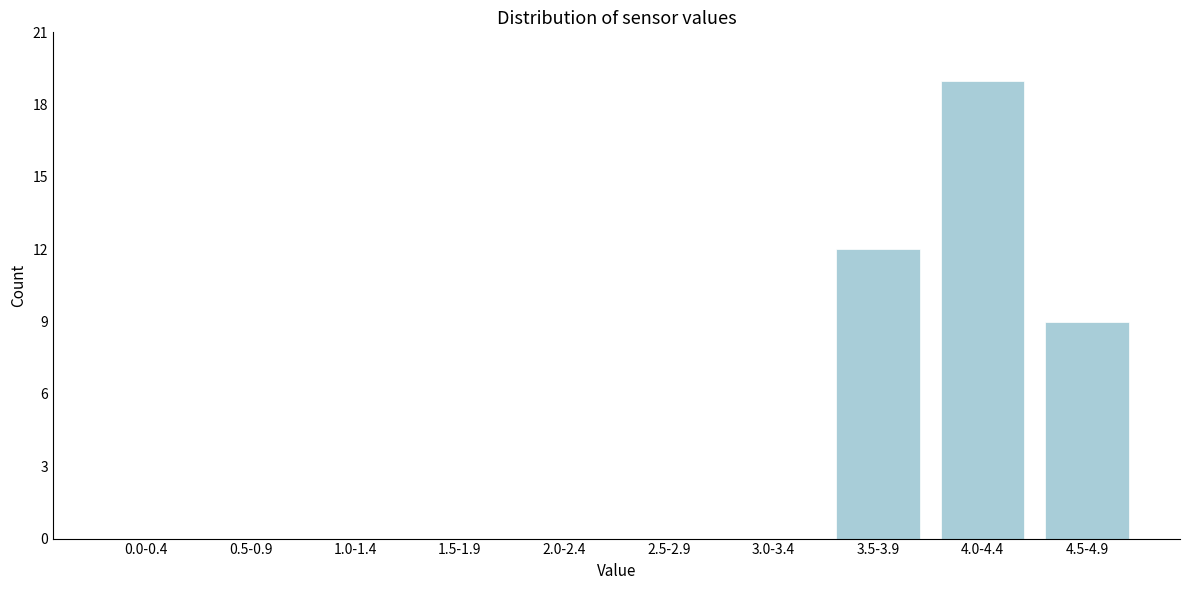

Reading left to right, list all the values displayed in this chart.

0.0-0.4=0	0.5-0.9=0	1.0-1.4=0	1.5-1.9=0	2.0-2.4=0	2.5-2.9=0	3.0-3.4=0	3.5-3.9=12	4.0-4.4=19	4.5-4.9=9